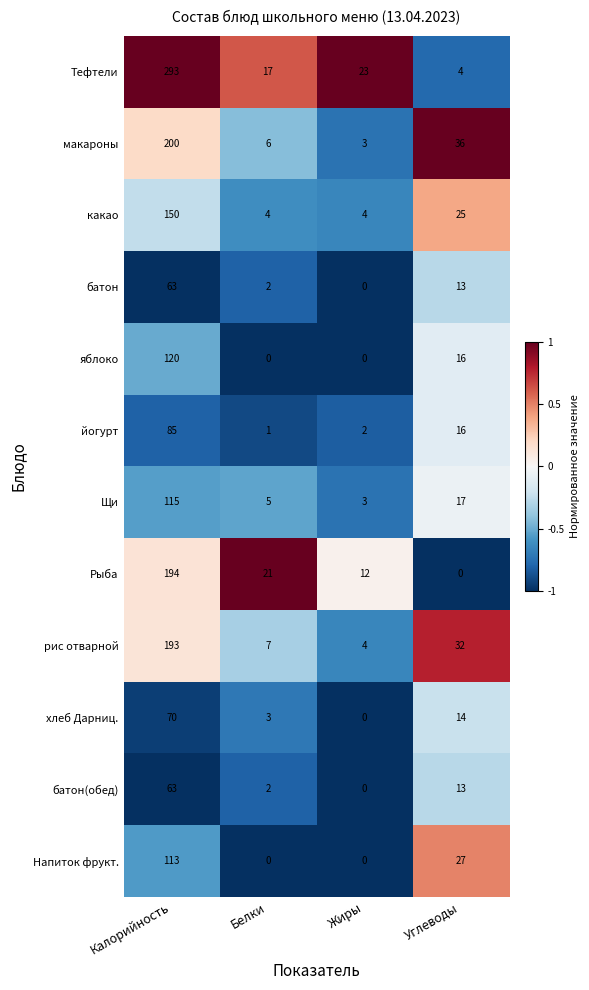

At which label does яблоко reach its peak?

Калорийность